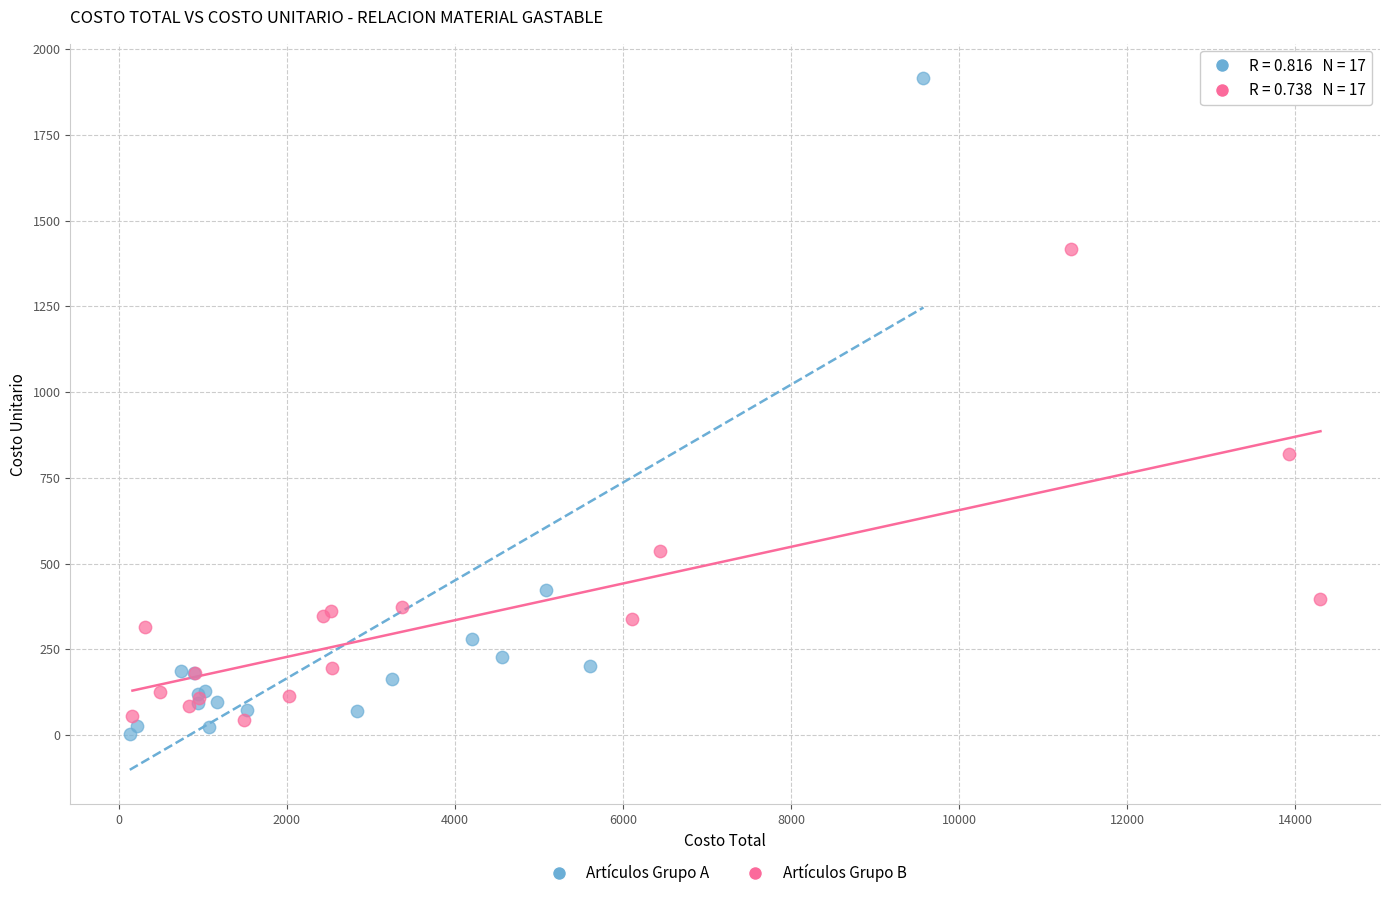

What are all the series names shown in the legend?

Artículos Grupo A, Artículos Grupo B